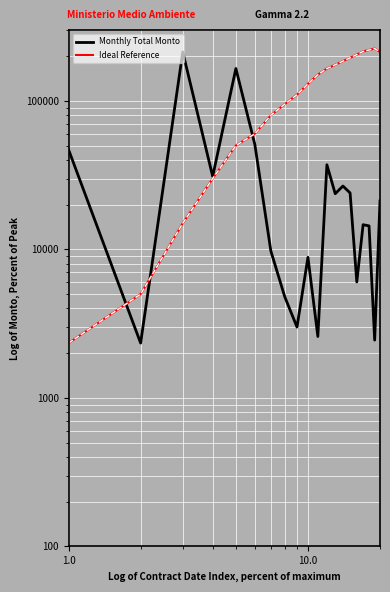

How many categories are shown in the chart?

20